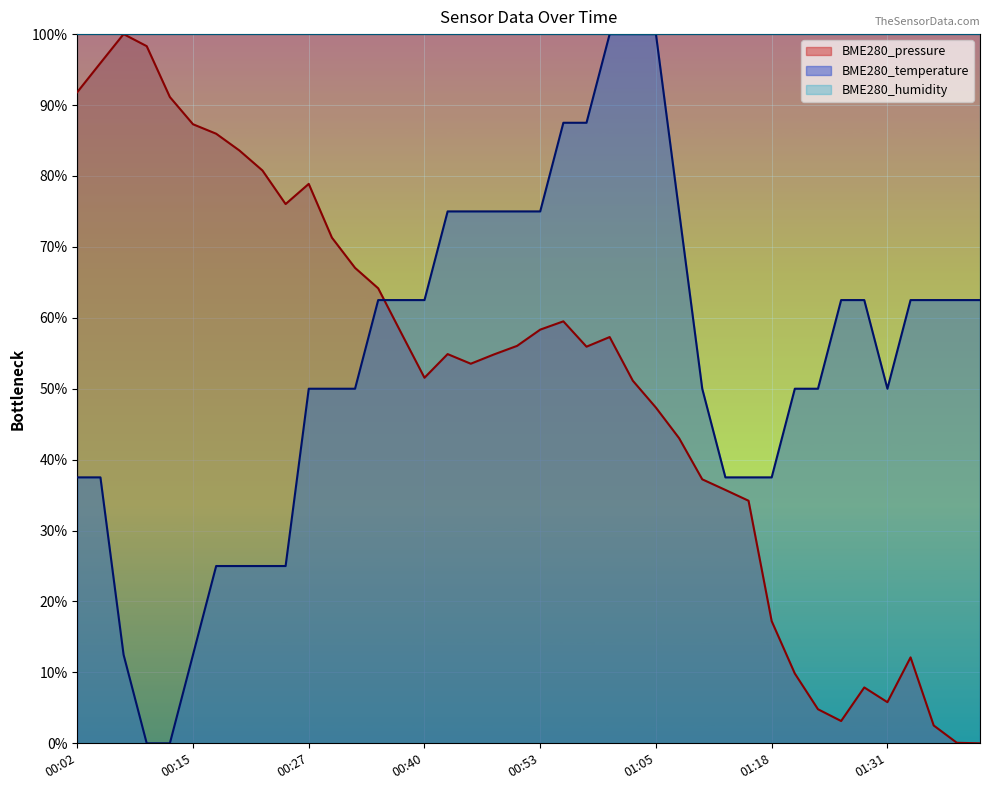

What is the maximum value shown in the chart?

100.0